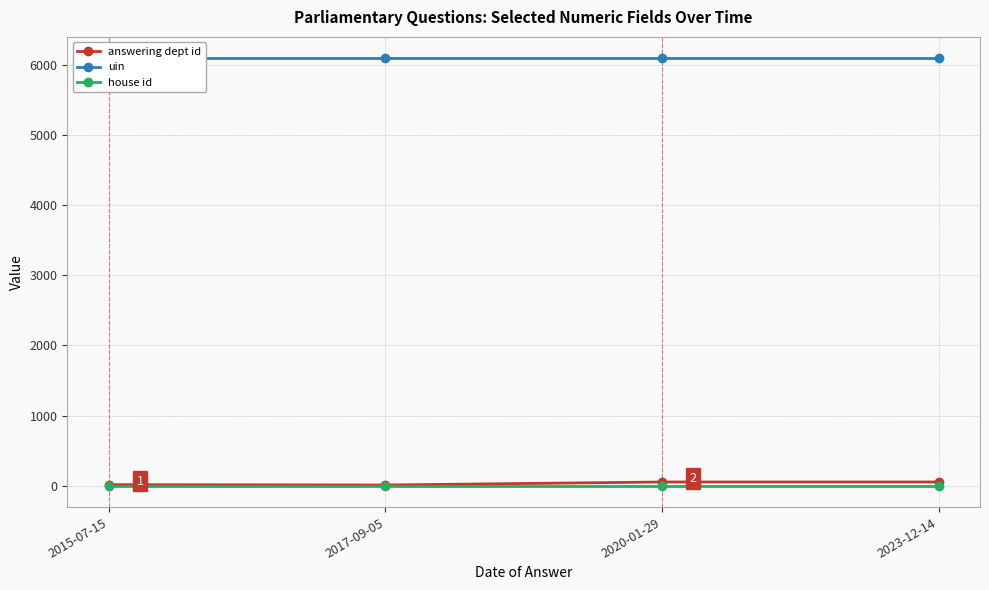

Which has a higher value, 2015-07-15 or 2017-09-05?

2015-07-15